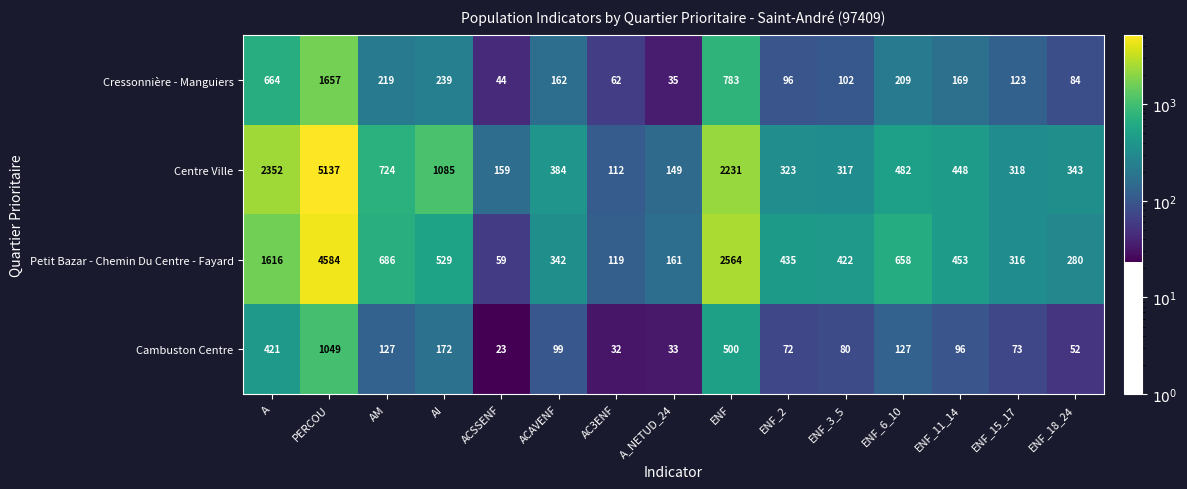

Is it true that Centre Ville equals 159 at ACSSENF?

True